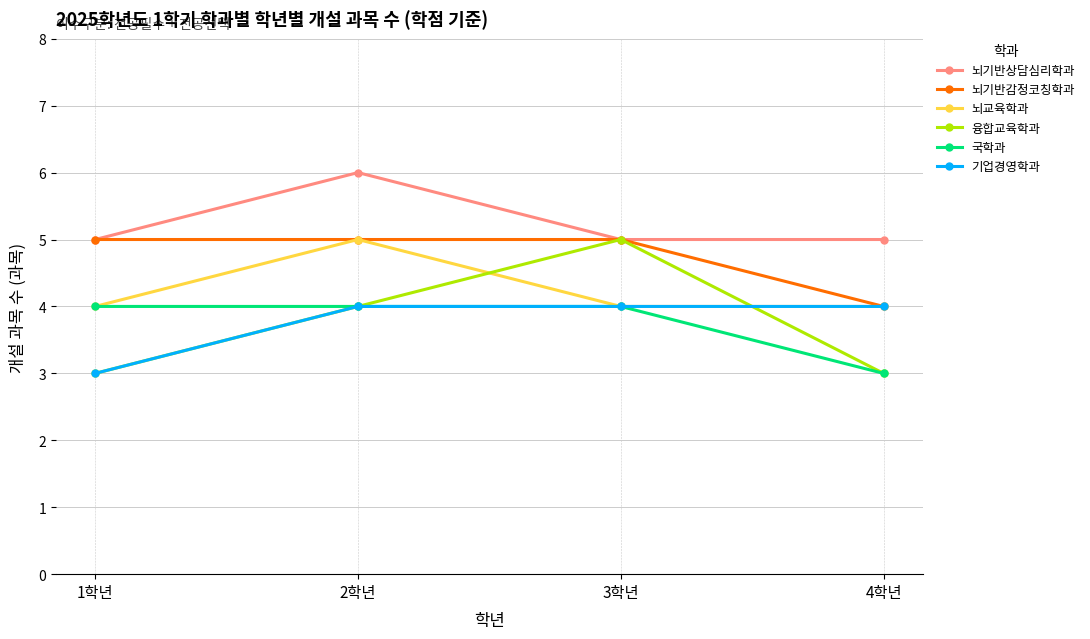

What position from the right is 4학년?

1